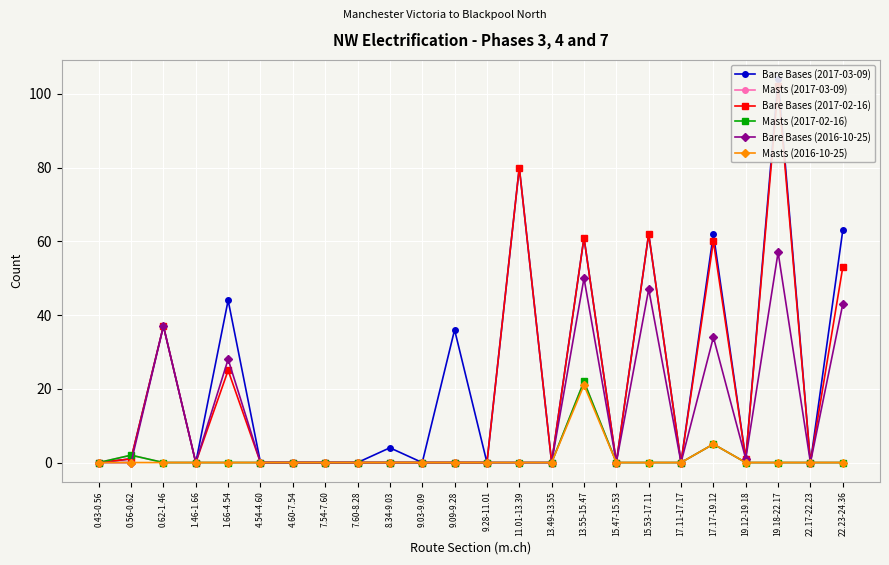

What is the highest value of the Bare Bases (2017-03-09) series?

104